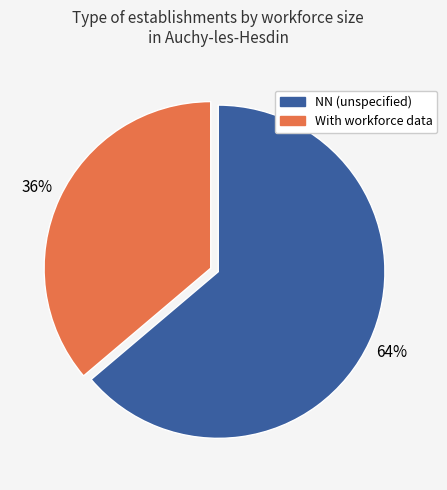

Is there a majority slice in this chart?

Yes